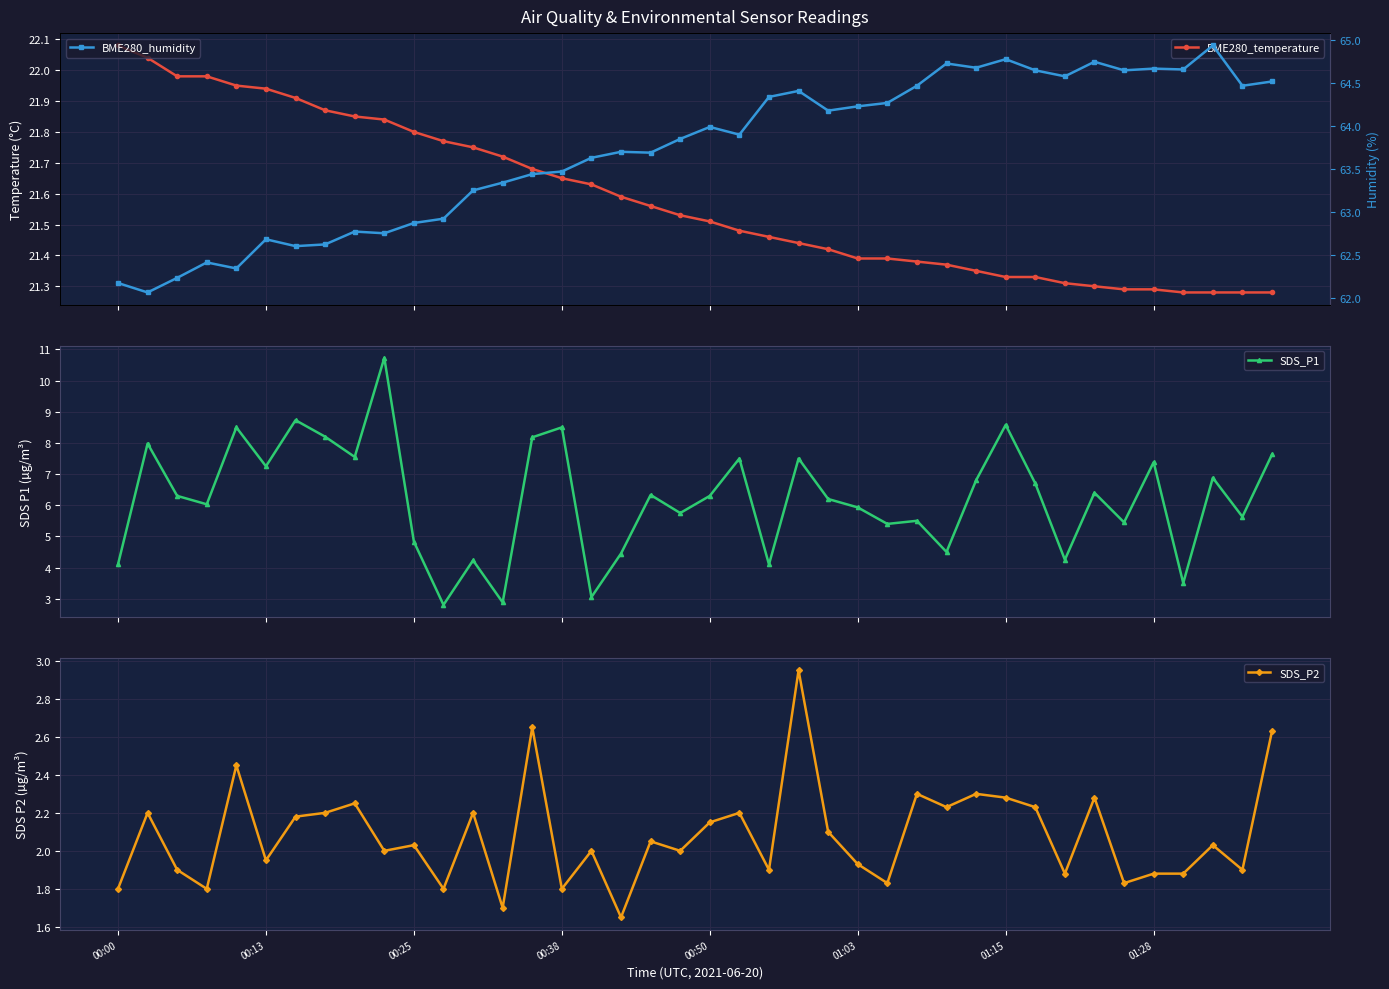

At how many categories does at least one series exceed 46?

40